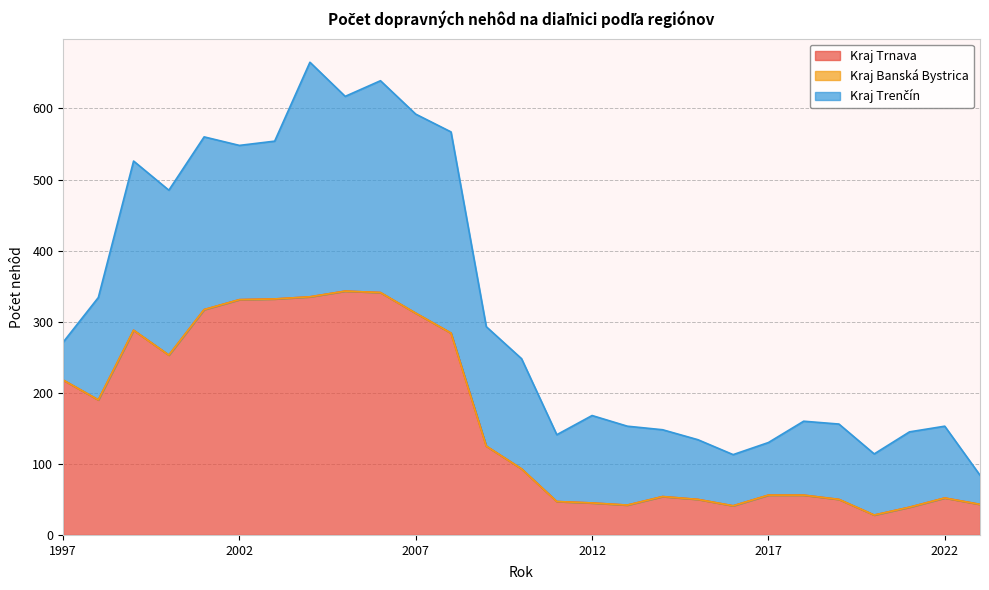

Reading right to left, what are all the values shown in this chart?

Kraj Trnava: 43	52	39	28	50	56	56	41	50	54	42	45	47	93	125	284	312	341	343	335	332	331	317	253	288	190	218
Kraj Banská Bystrica: 0	0	0	0	0	0	0	0	0	0	0	0	0	0	0	0	0	0	0	0	0	0	0	0	0	0	0
Kraj Trenčín: 41	101	106	86	106	104	74	72	84	94	111	123	94	155	168	283	280	298	274	330	222	217	243	232	238	144	53